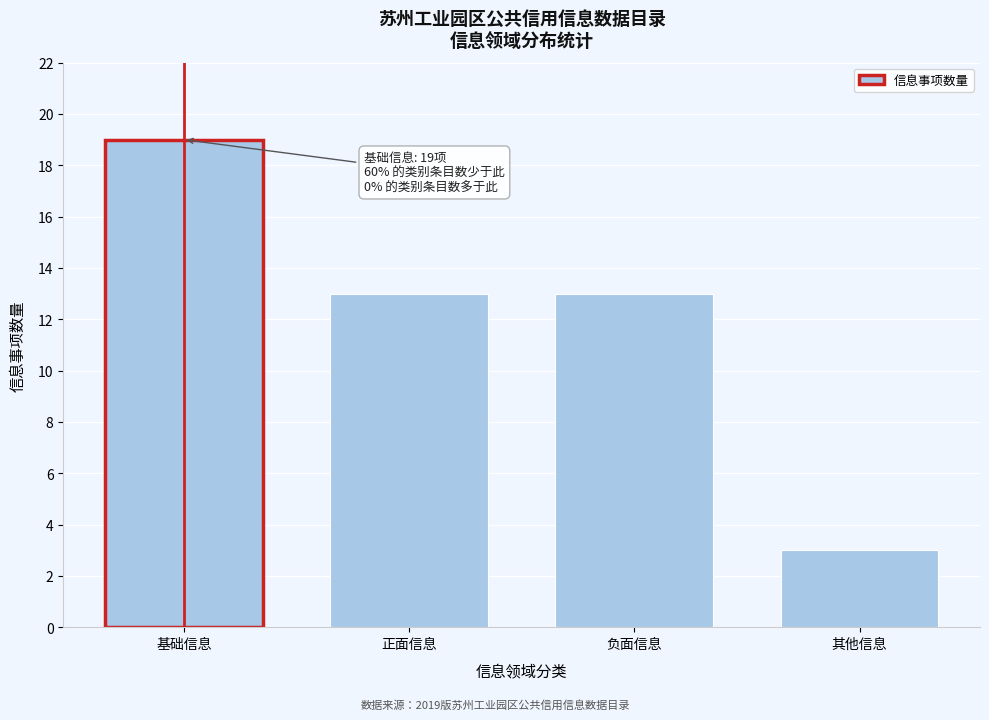

Reading left to right, list all the values displayed in this chart.

基础信息=19	正面信息=13	负面信息=13	其他信息=3